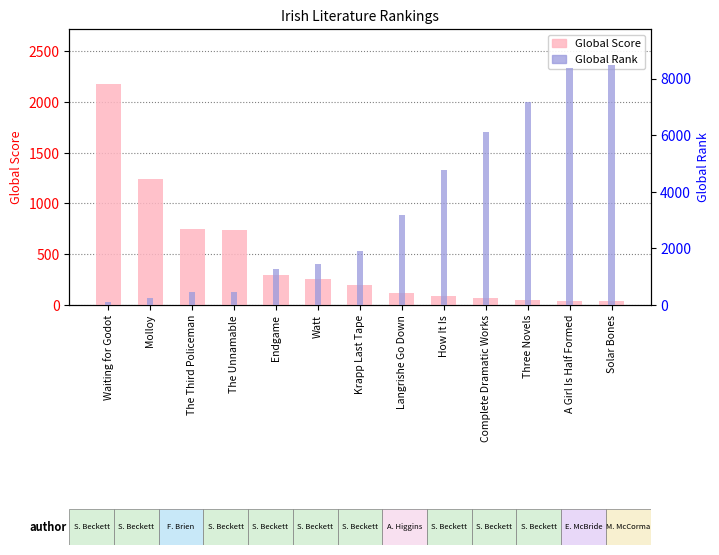

What is the label of the 3rd bar from the left?

The Third Policeman